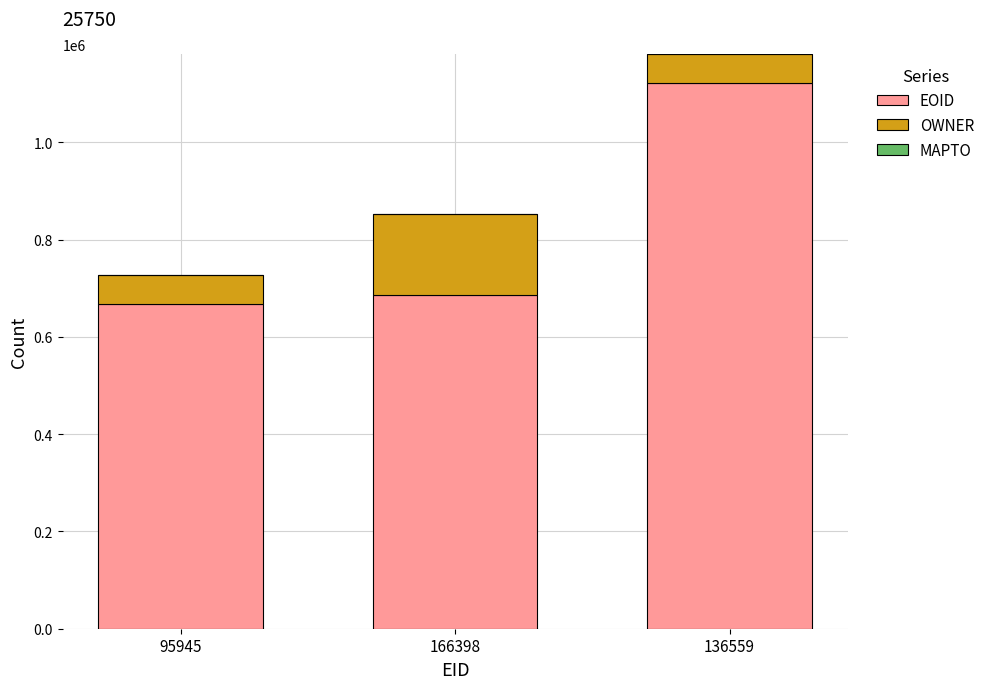

Which category has the highest value in the EOID series?

136559